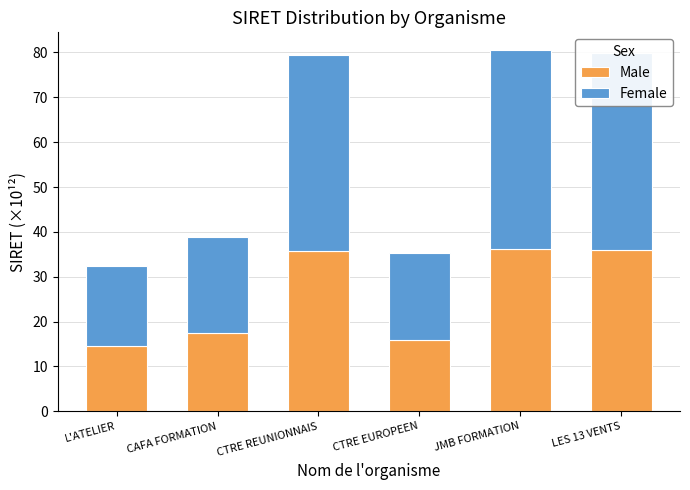

The value of Male at CTRE REUNIONNAIS is 21.3. True or false?

False